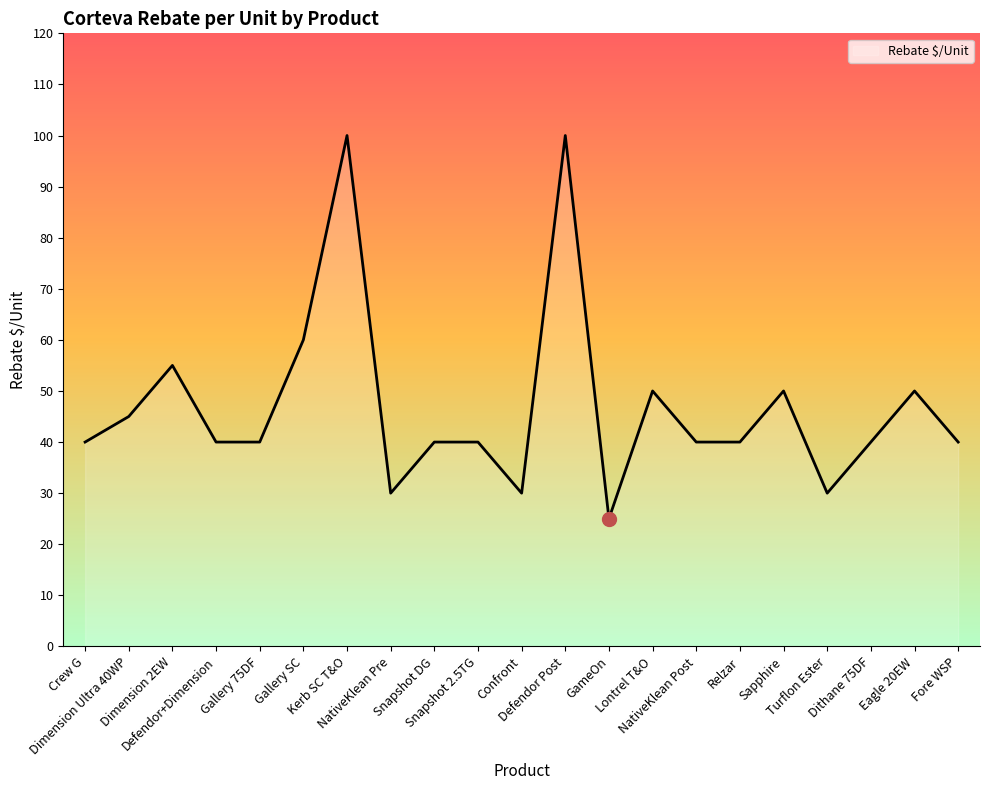

At which label is the value closest to 62?

Gallery SC